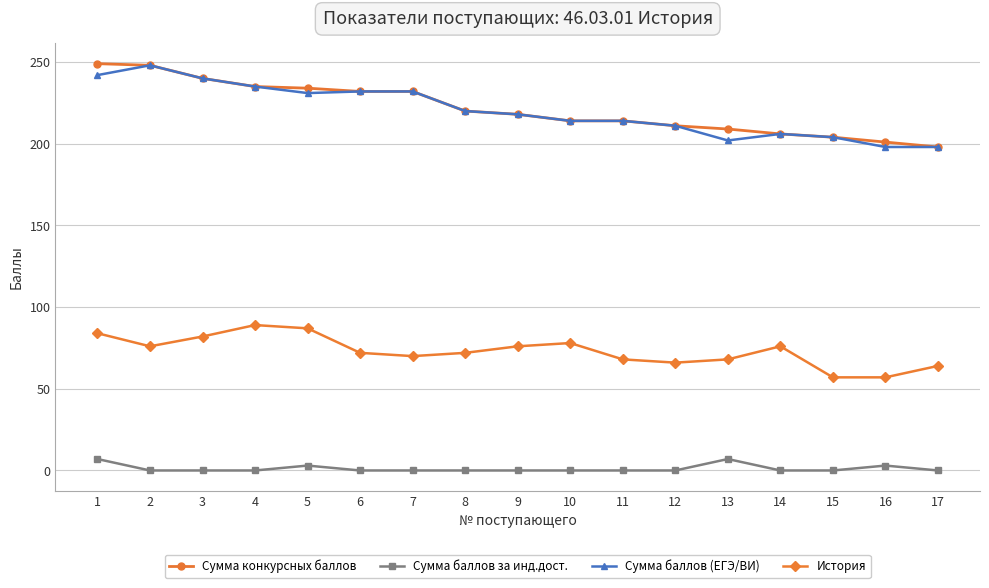

What is the difference between the highest and lowest values at 8?

220